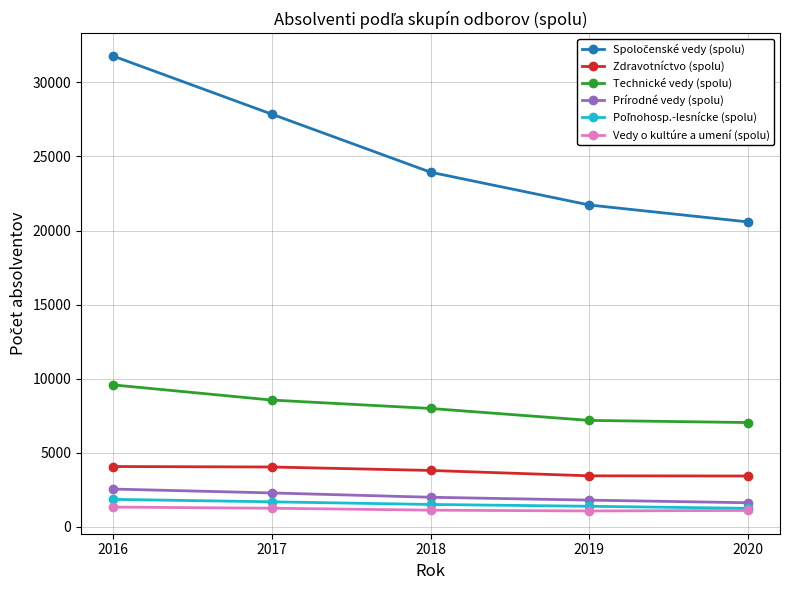

True or false: Technické vedy (spolu) and Vedy o kultúre a umení (spolu) cross at least once.

False